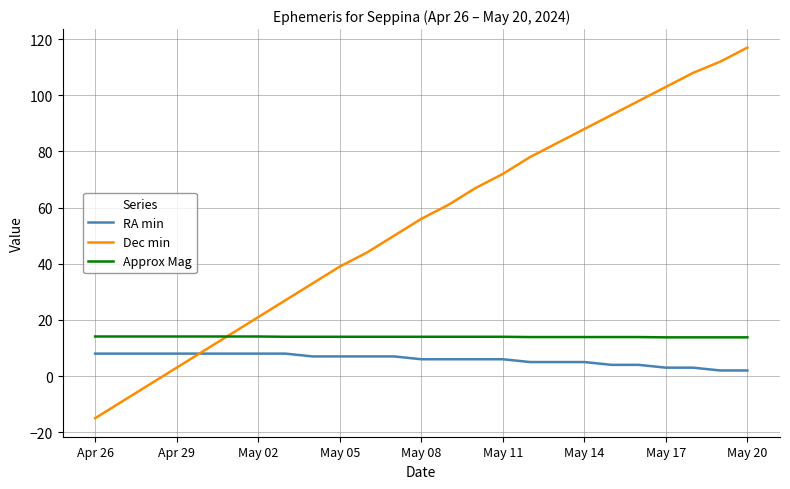

After their last crossing, which series has the higher values: Approx Mag or Dec min?

Dec min